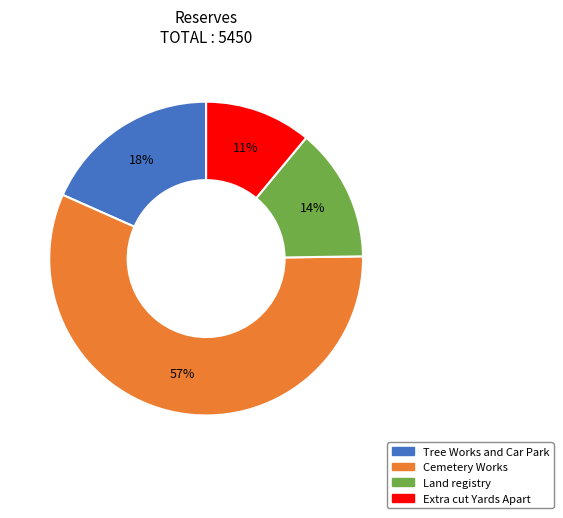

Which slice represents more than half of the pie?

Cemetery Works